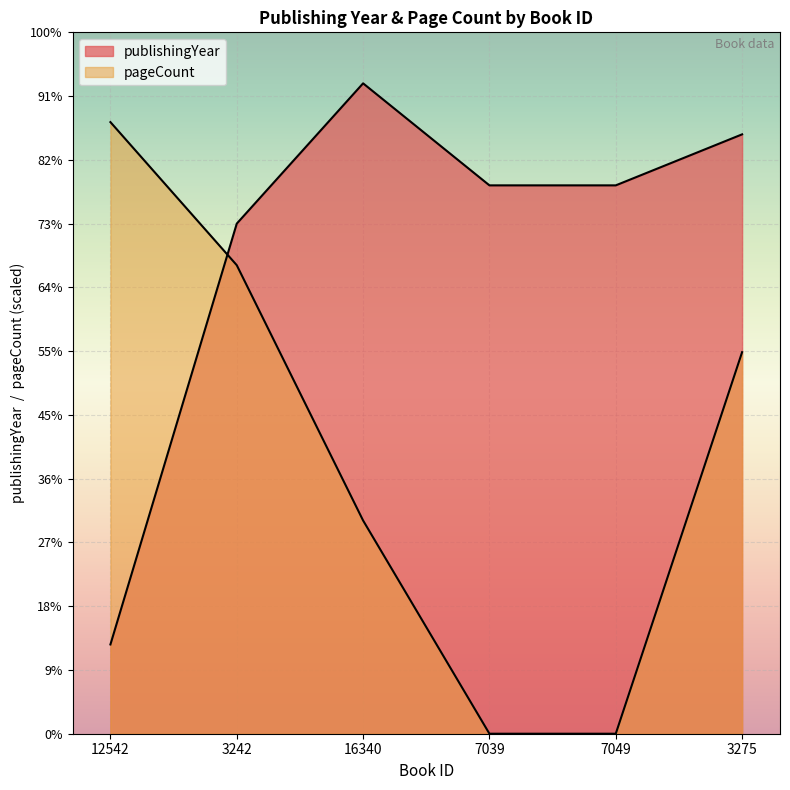

What is the sum of the publishingYear values at 3242 and 7049?

4023.0